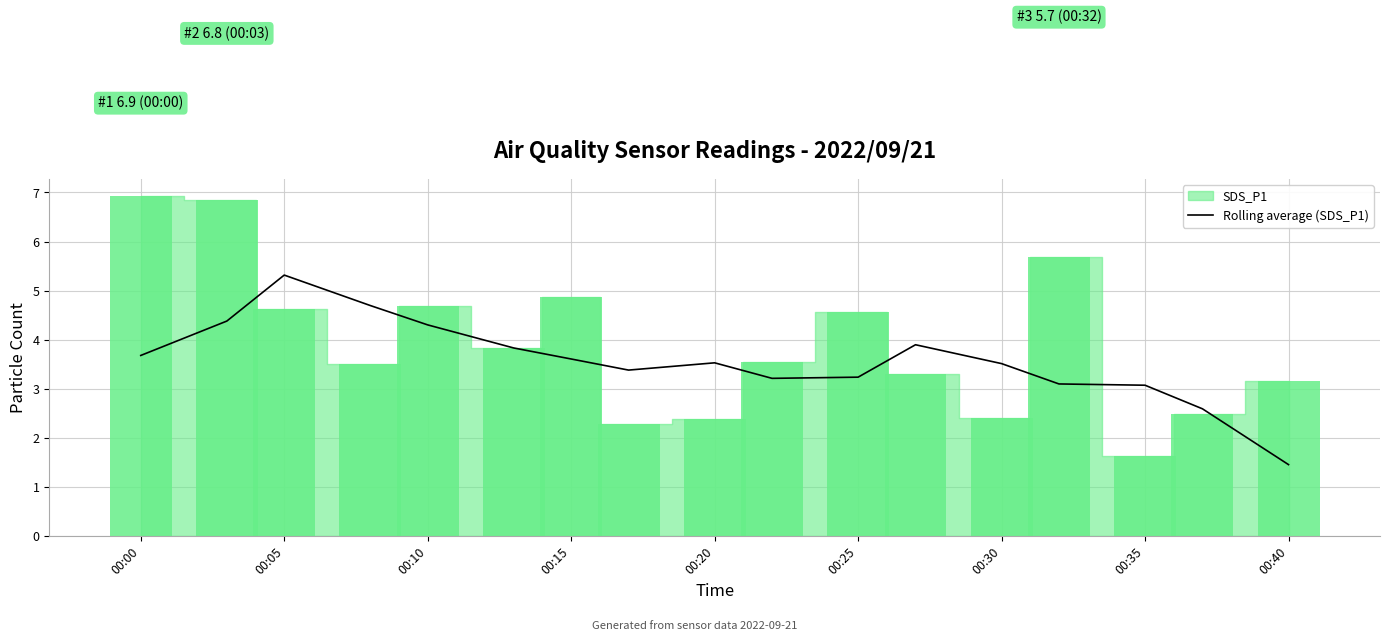

Where does the Rolling average (SDS_P1) series first go above 3?

00:00